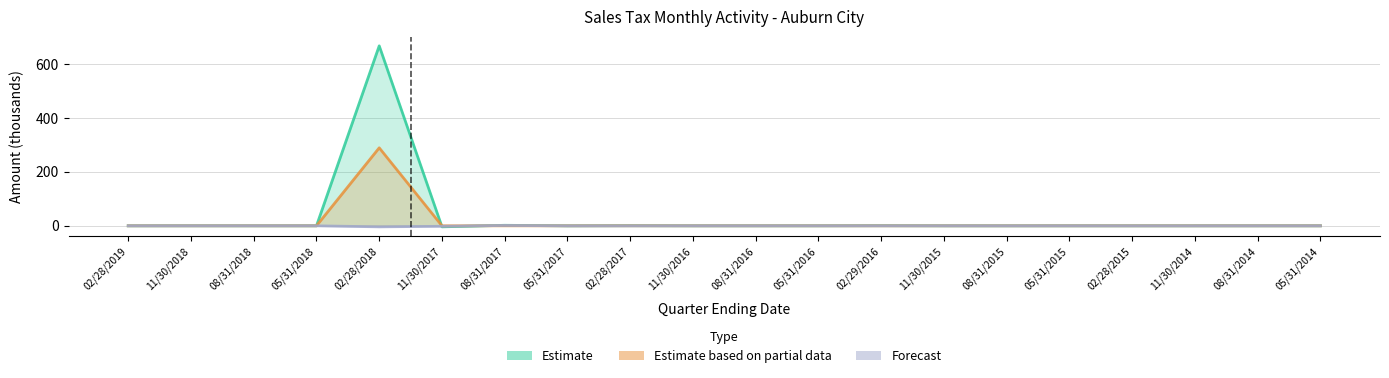

At which label does Estimate based on partial data reach its peak?

02/28/2018